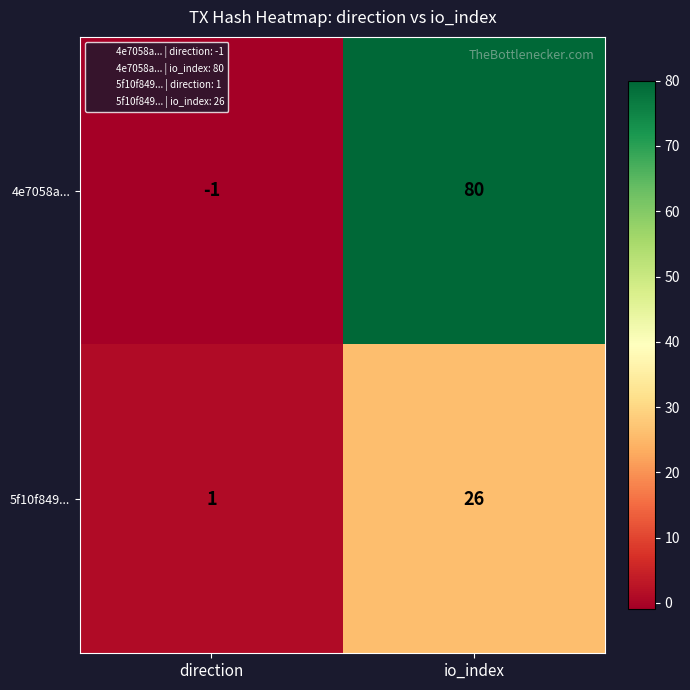

What is the difference between the highest and lowest values at io_index?

54